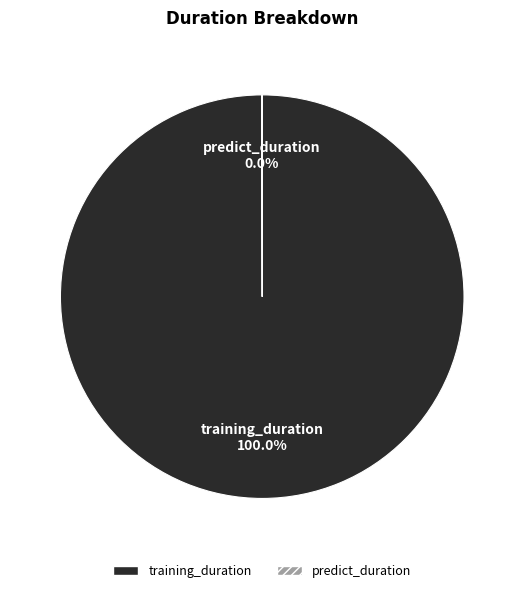

Which slice is the largest?

training_duration